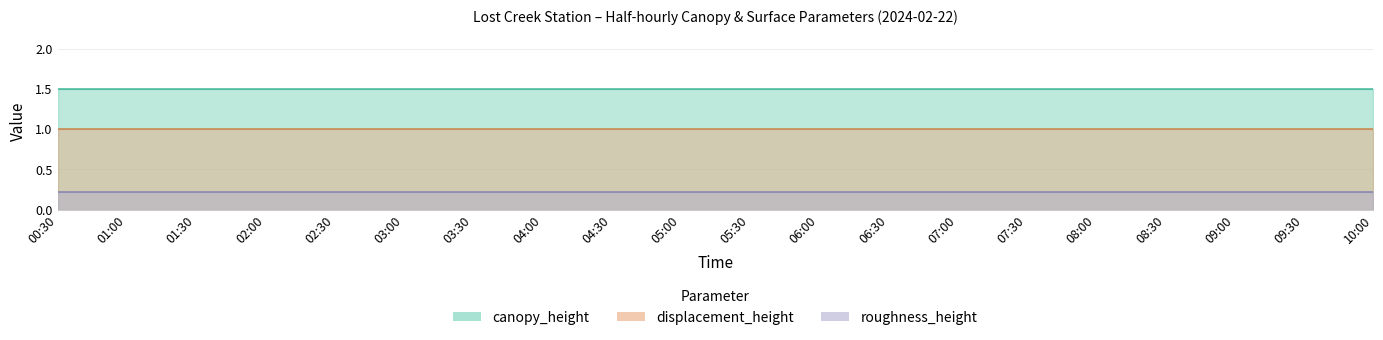

The value of roughness_length at 08:00 is 0.1. True or false?

False